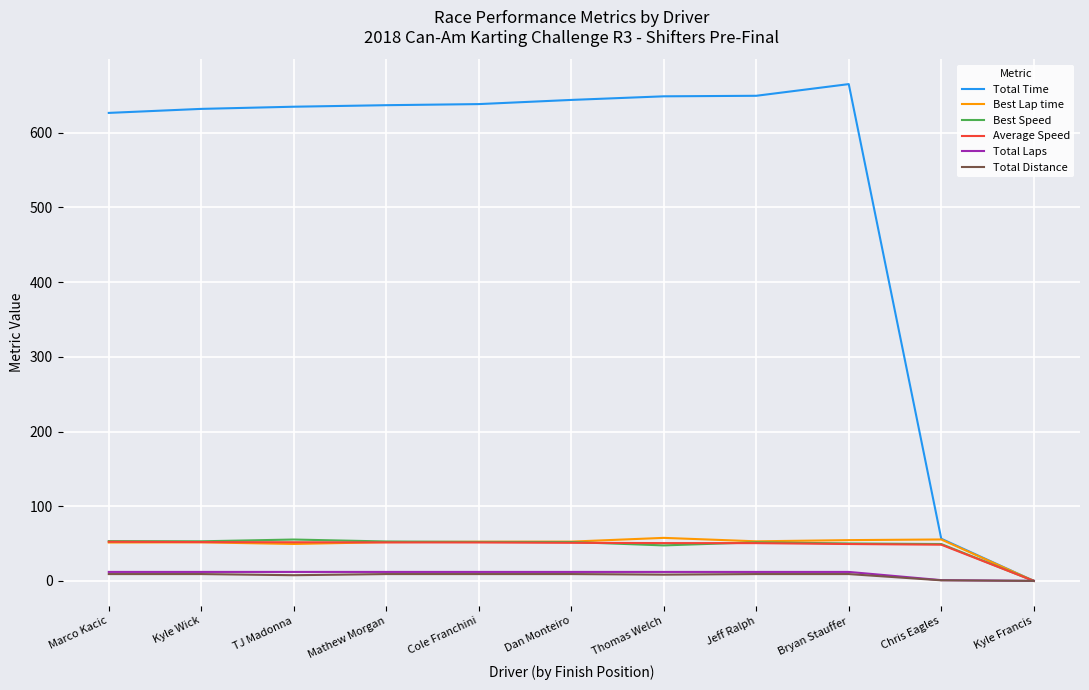

What position from the right is TJ Madonna?

9